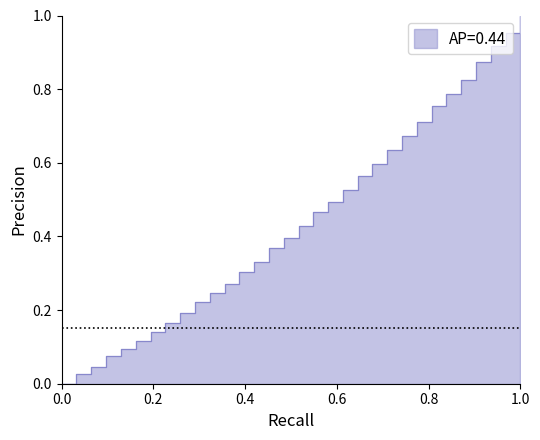

What is the value of the 16th point from the left?

0.4